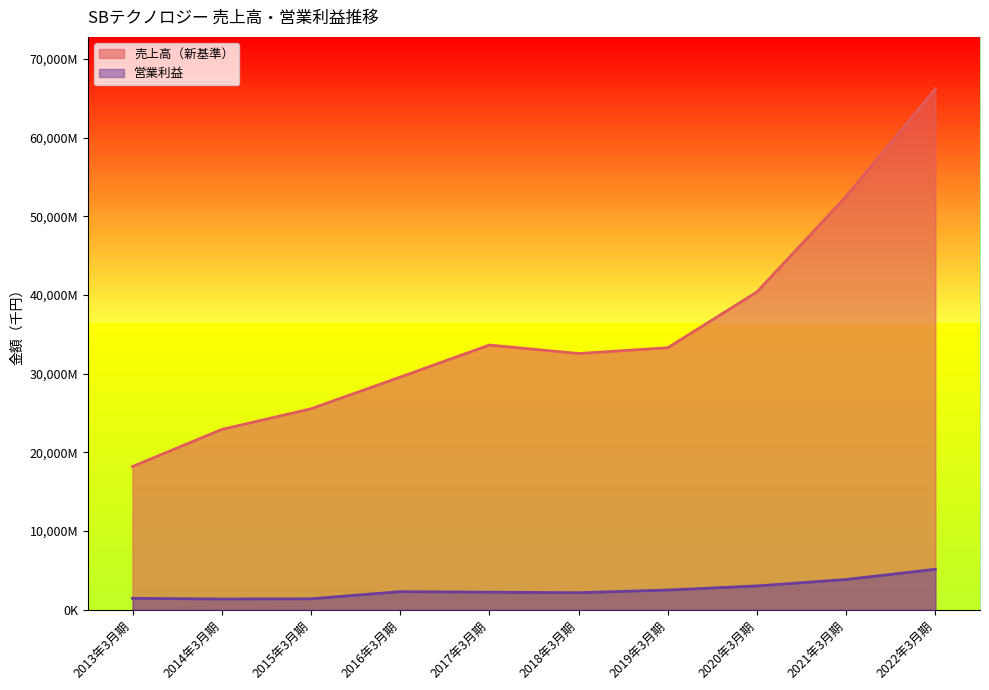

At which category does 売上高（新基準） reach its first local peak?

2017年3月期